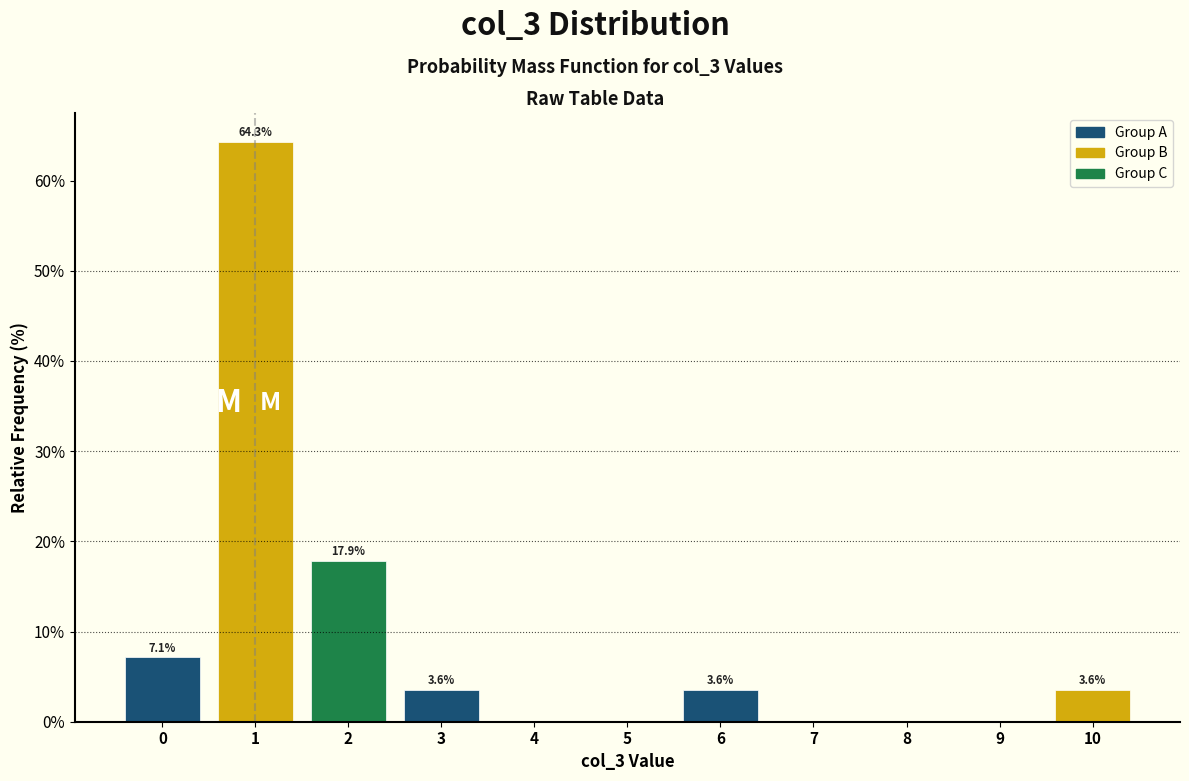

Reading right to left, what are all the values shown in this chart?

10=3.6	9=0.0	8=0.0	7=0.0	6=3.6	5=0.0	4=0.0	3=3.6	2=17.9	1=64.3	0=7.1